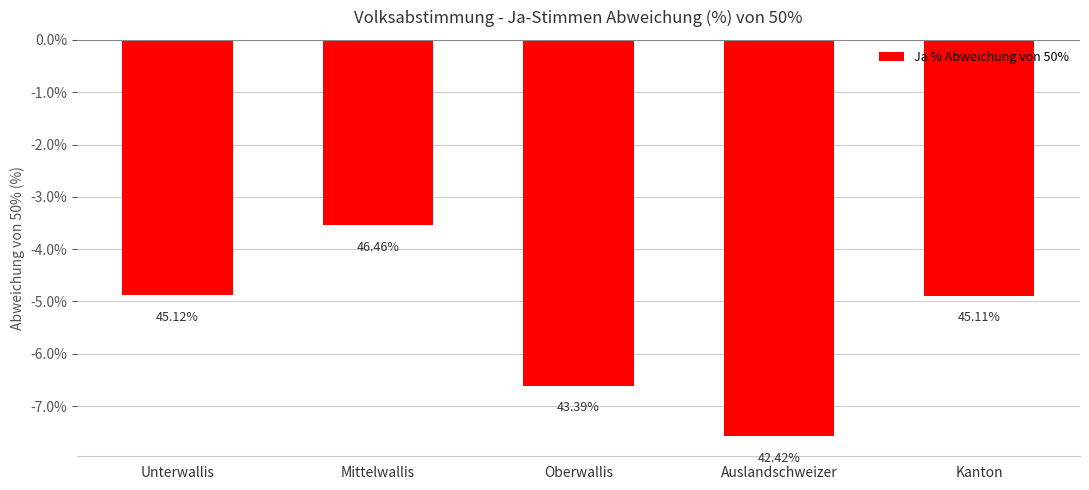

What is the change in value from Mittelwallis to Oberwallis?

-3.1